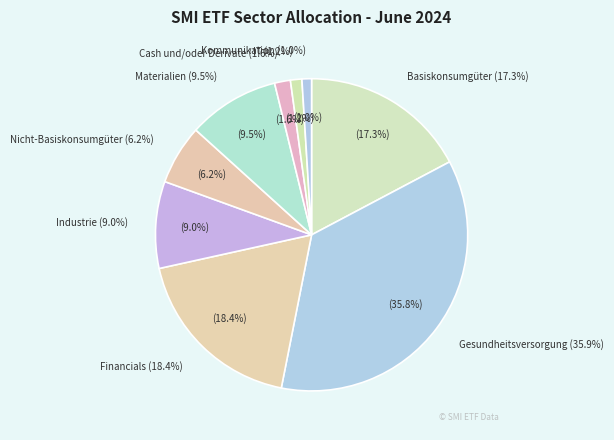

To the nearest percent, what is the difference between the largest and smallest slice percentages?

35%